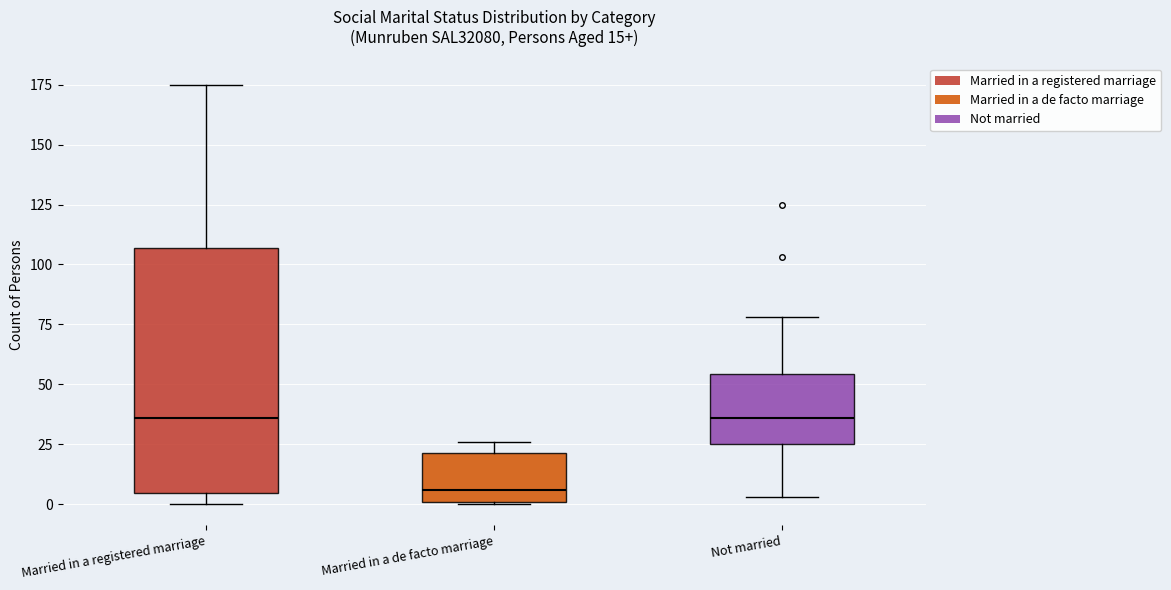

Which box is the tallest, from its lower edge to its upper edge?

Married in a registered marriage